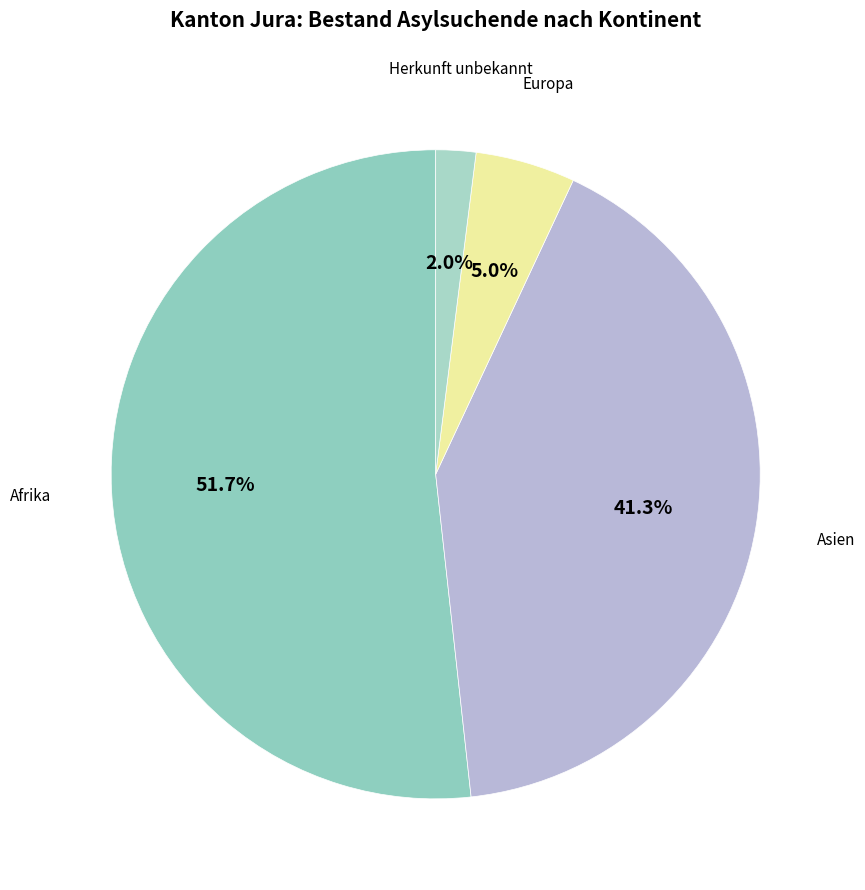

What is the largest slice in the pie chart?

Afrika